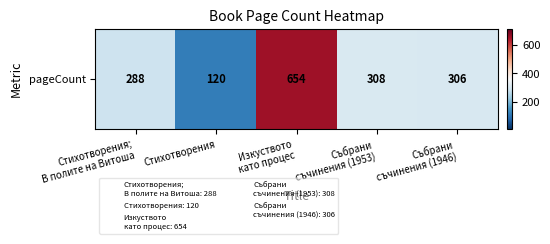

Count the number of categories in the chart.

5